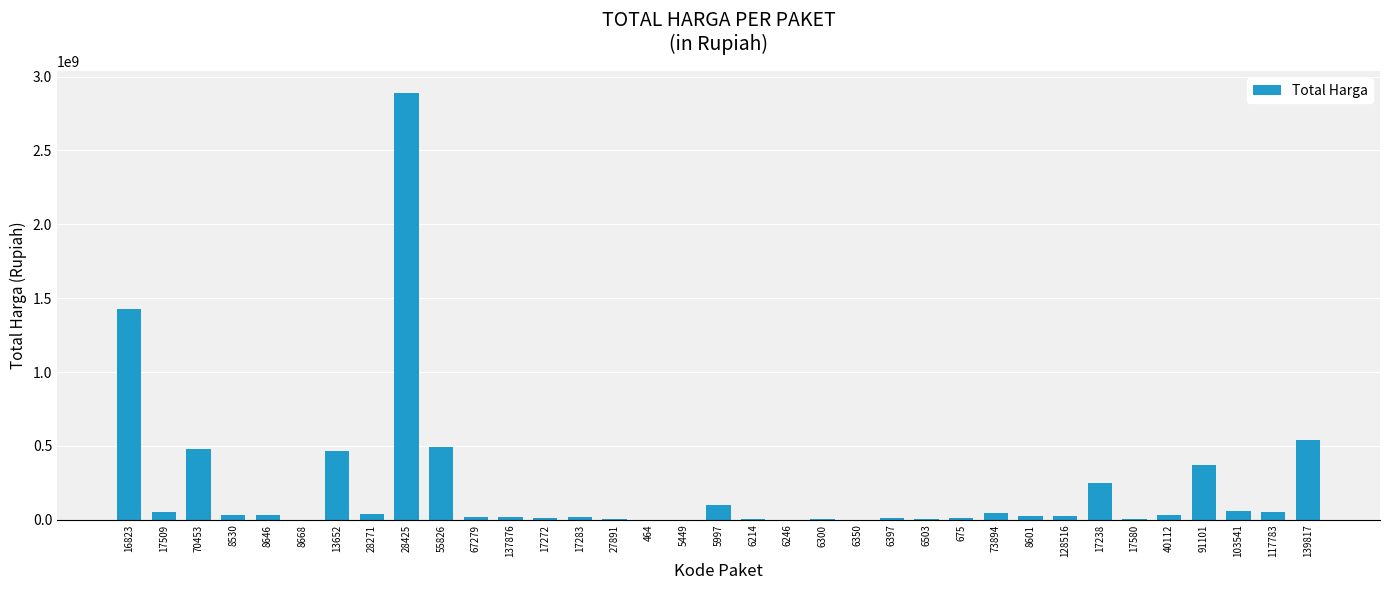

What is the greatest value displayed?

2892122000